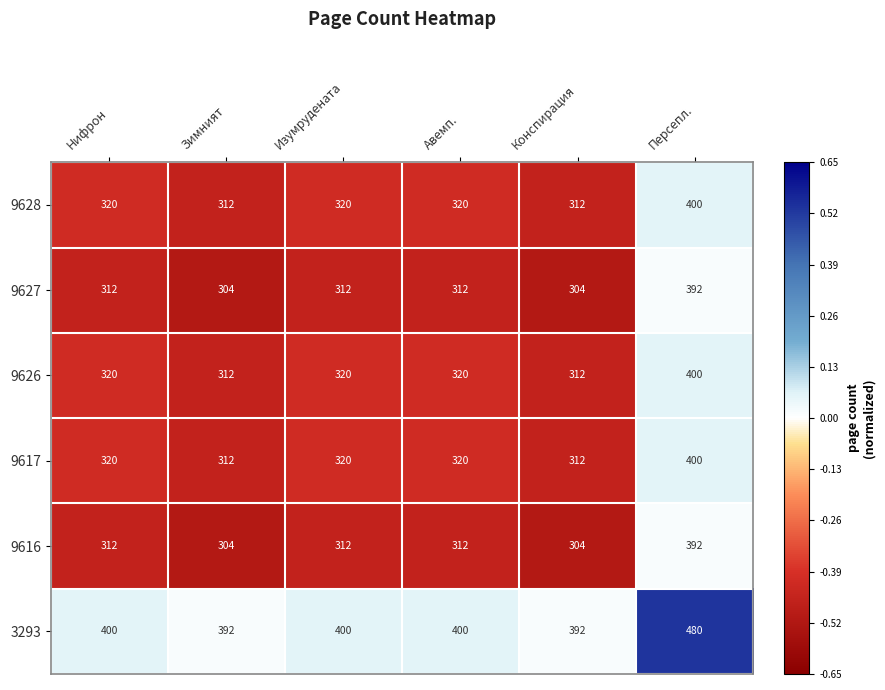

What is the difference between the maximum and minimum values in the 9626 series?

88